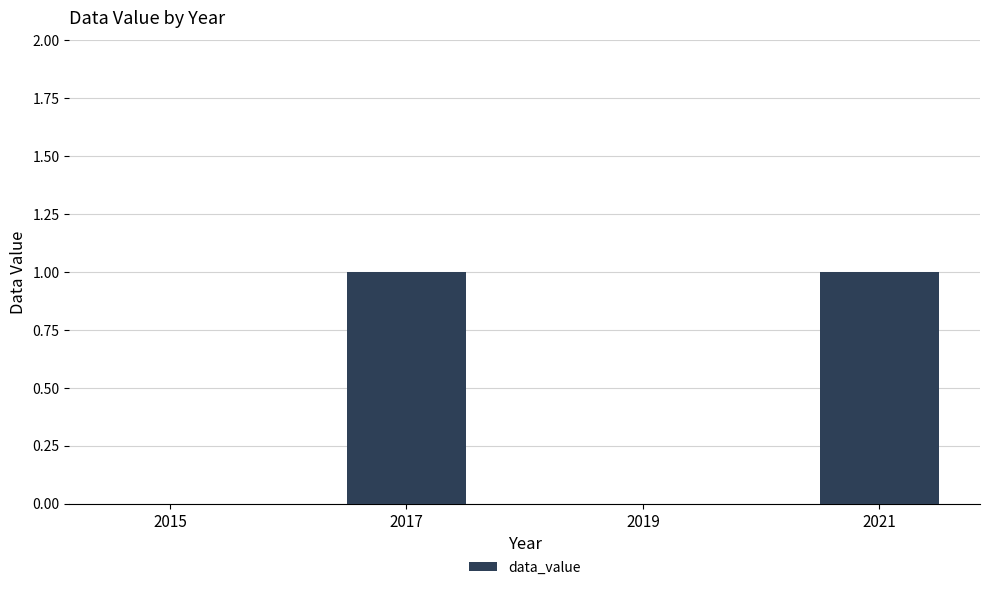

Count the number of categories in the chart.

4